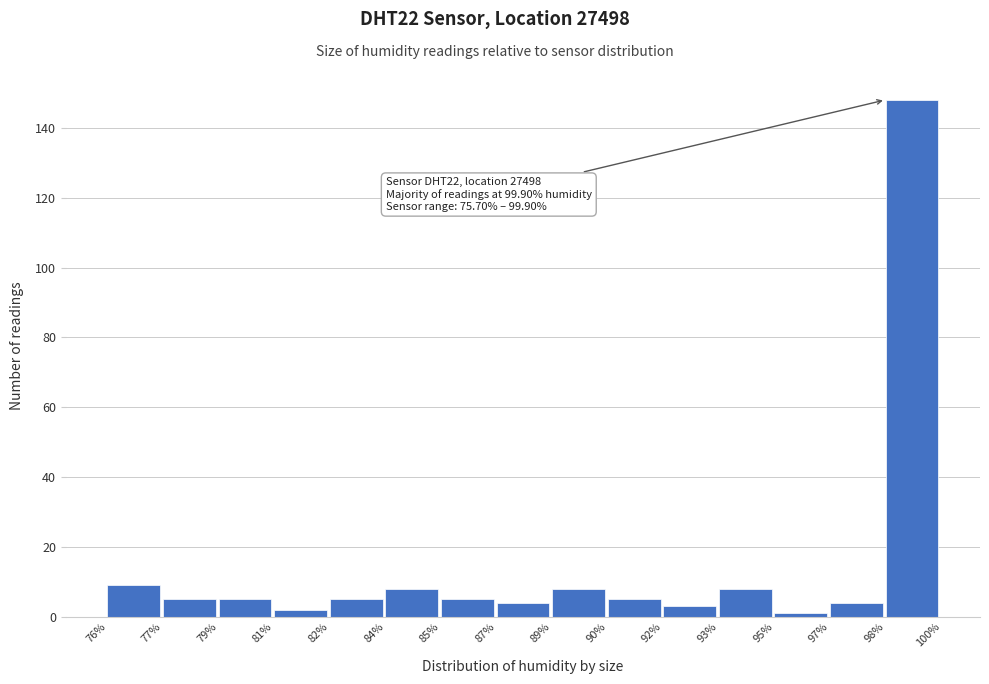

Reading right to left, what are all the values shown in this chart?

148	4	1	8	3	5	8	4	5	8	5	2	5	5	9